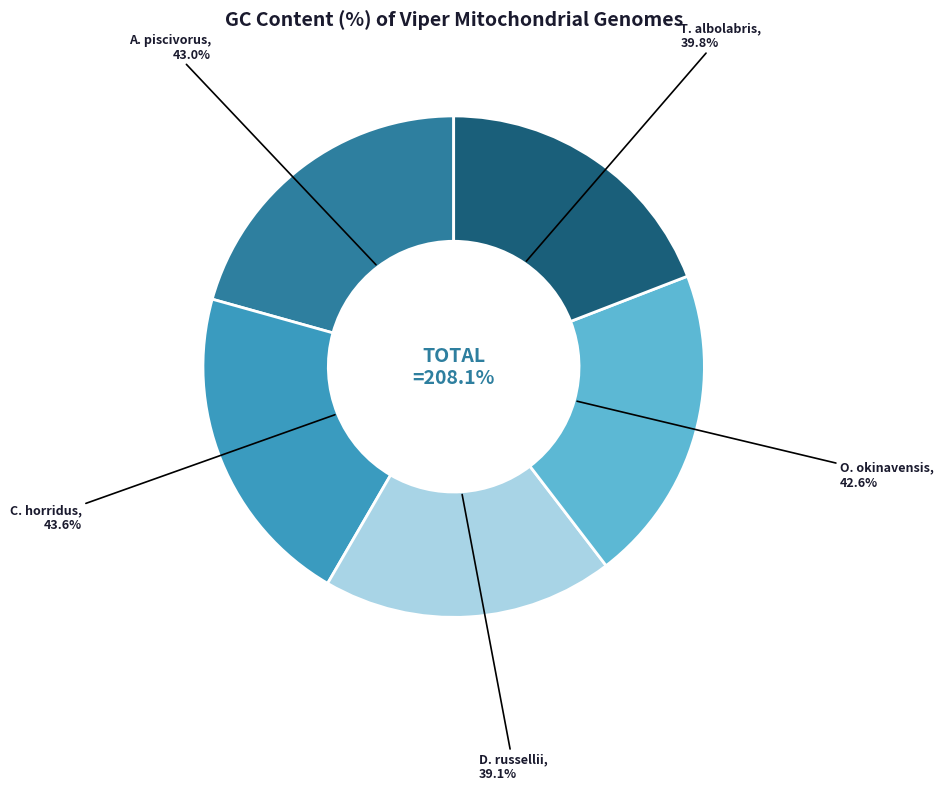

To the nearest percent, what is the average slice percentage?

20%